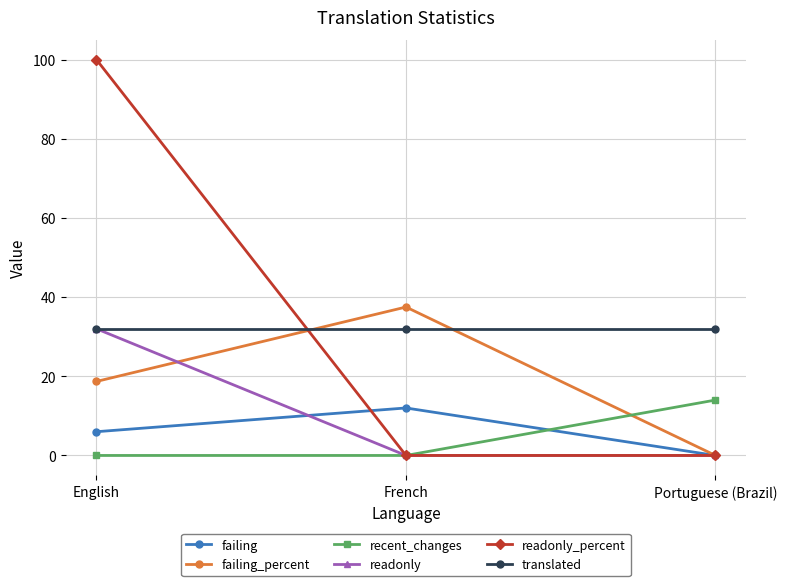

What is the difference between the readonly_percent values at French and English?

100.0